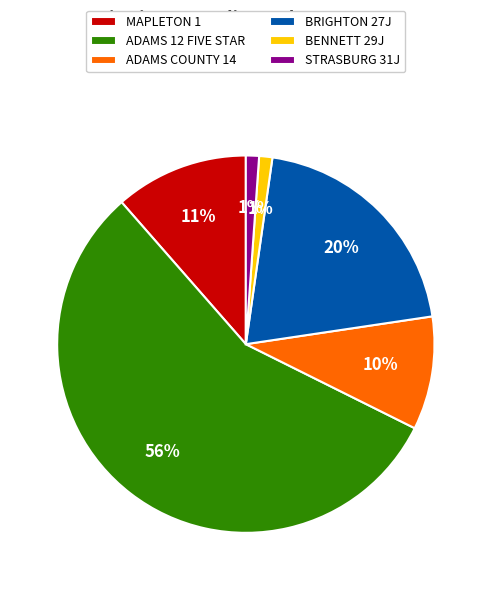

To the nearest percent, what is the average slice percentage?

17%